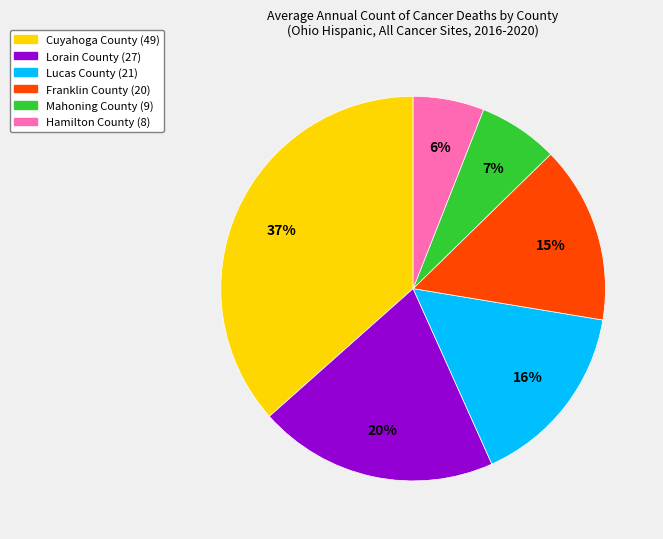

Between Lucas County and Hamilton County, which is larger?

Lucas County